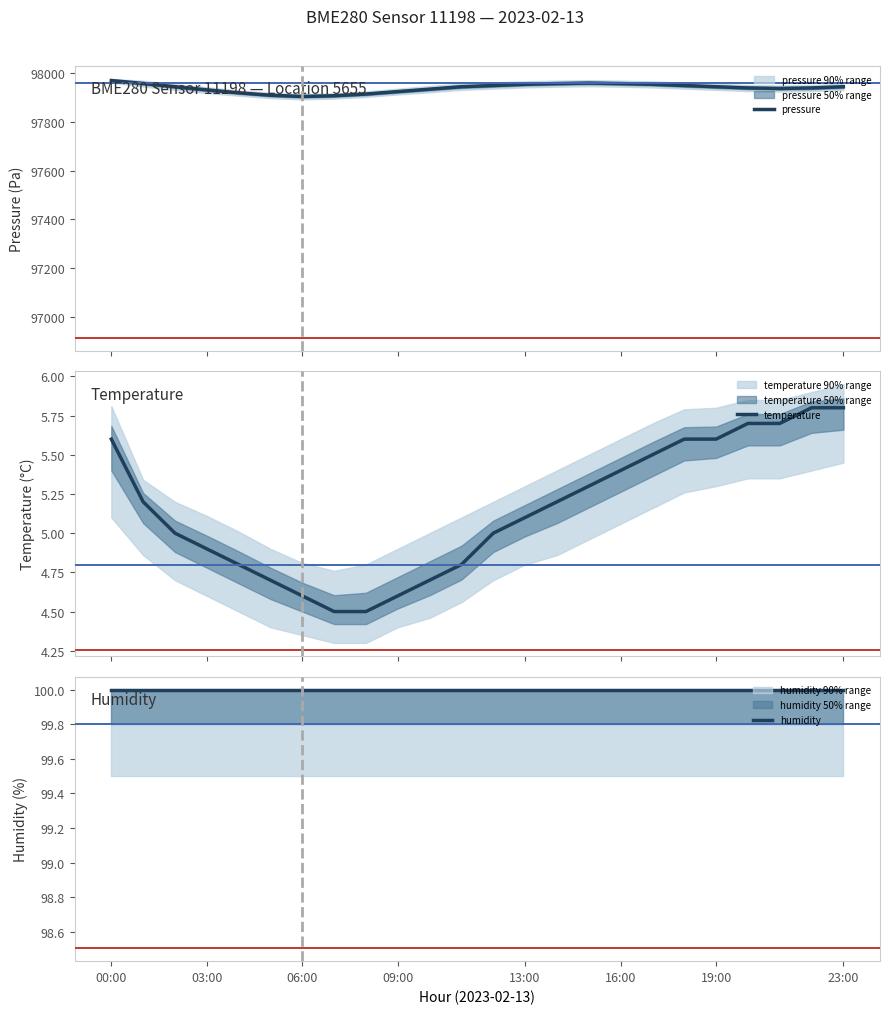

What is the maximum value for pressure?

97970.5